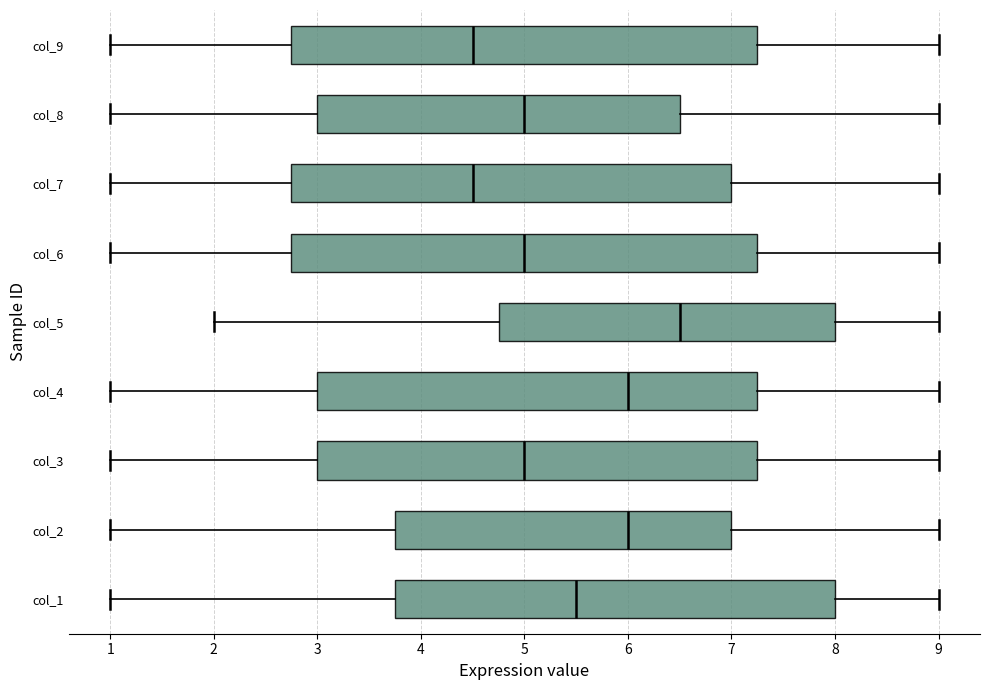

Reading bottom to top, read every box against the x-axis: the position of its median line, the range the box covers, and the ends of its whiskers. The values are not printed on the chart, so give them approximately, as read against the axis.

col_1: median 5.5, box 3.8 to 8.0, whiskers 1.0 to 9.0
col_2: median 6.0, box 3.8 to 7.0, whiskers 1.0 to 9.0
col_3: median 5.0, box 3.0 to 7.3, whiskers 1.0 to 9.0
col_4: median 6.0, box 3.0 to 7.3, whiskers 1.0 to 9.0
col_5: median 6.5, box 4.8 to 8.0, whiskers 2.0 to 9.0
col_6: median 5.0, box 2.8 to 7.3, whiskers 1.0 to 9.0
col_7: median 4.5, box 2.8 to 7.0, whiskers 1.0 to 9.0
col_8: median 5.0, box 3.0 to 6.5, whiskers 1.0 to 9.0
col_9: median 4.5, box 2.8 to 7.3, whiskers 1.0 to 9.0